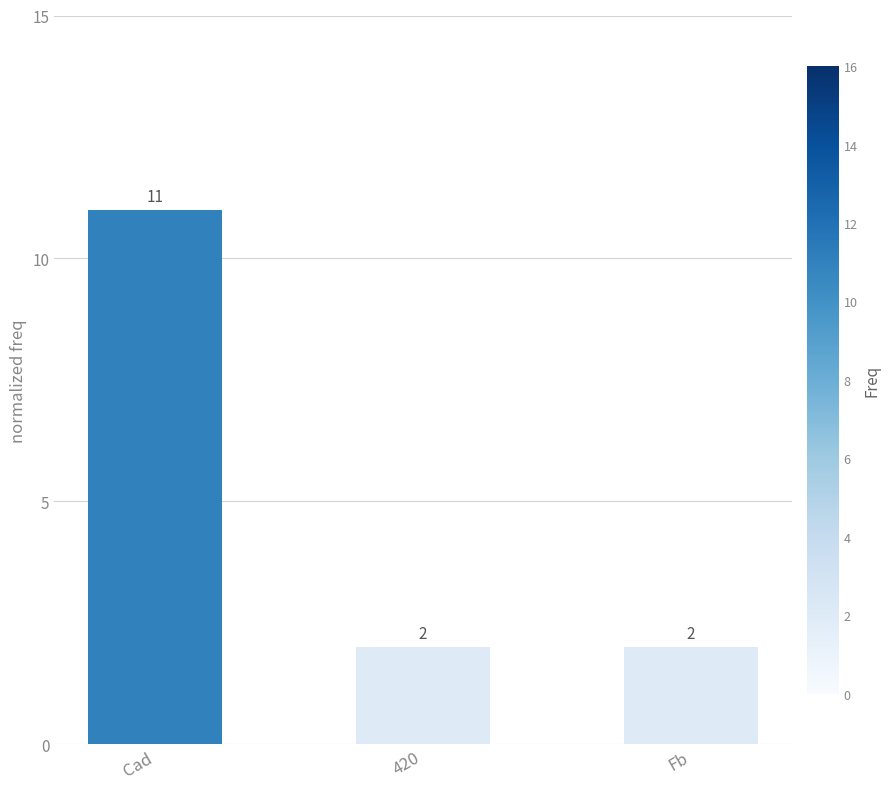

Count the values in the range 2 to 11.

3